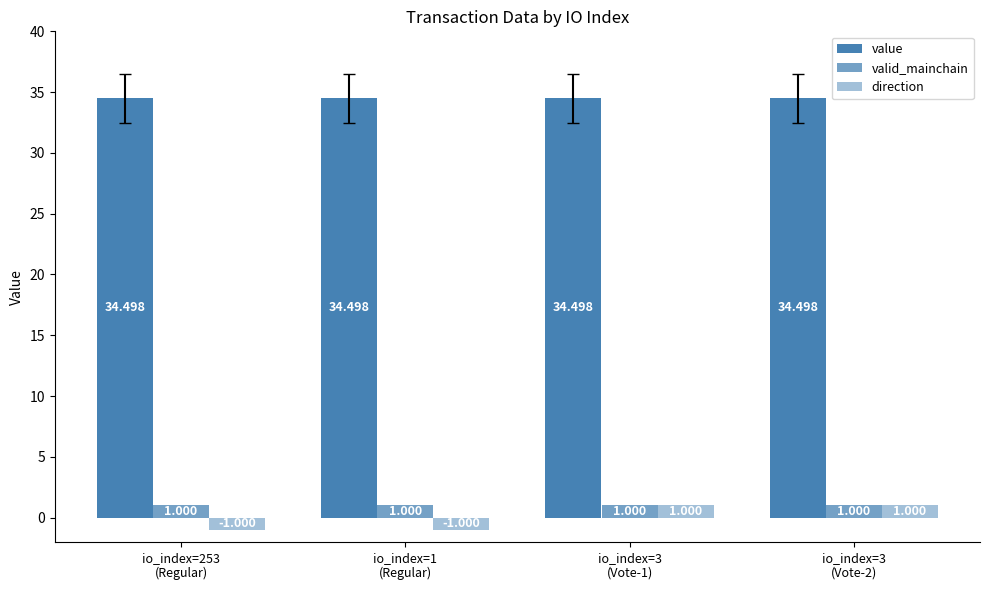

What is the value of the valid_mainchain bar at the 3rd from the left?

1.0